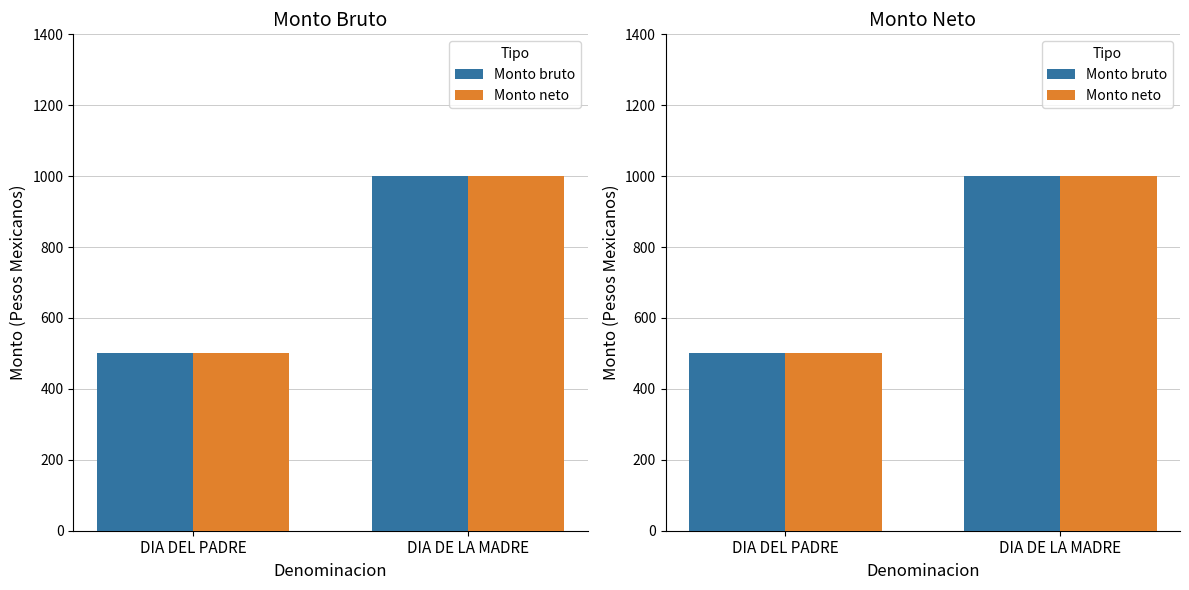

Does the chart contain stacked bars?

No